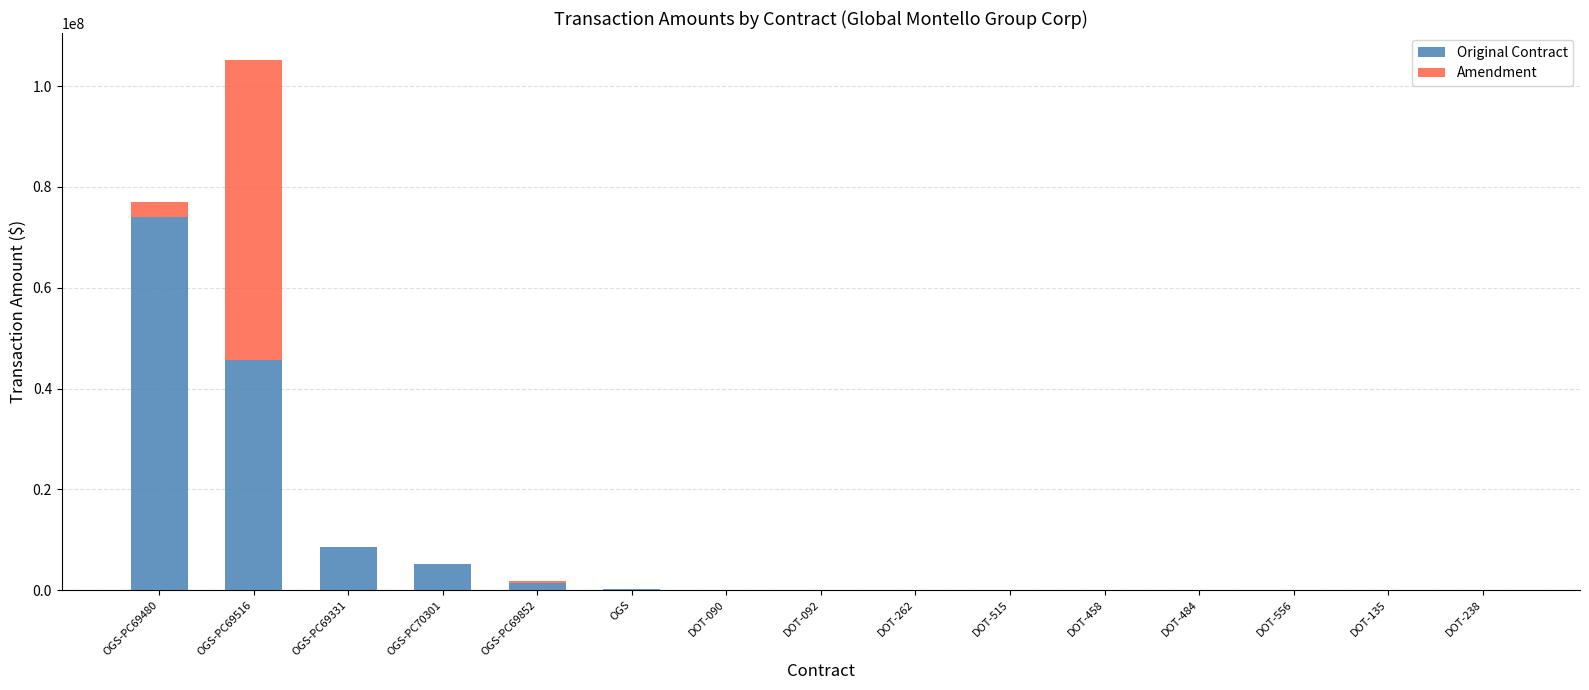

How many series are shown in this chart?

2